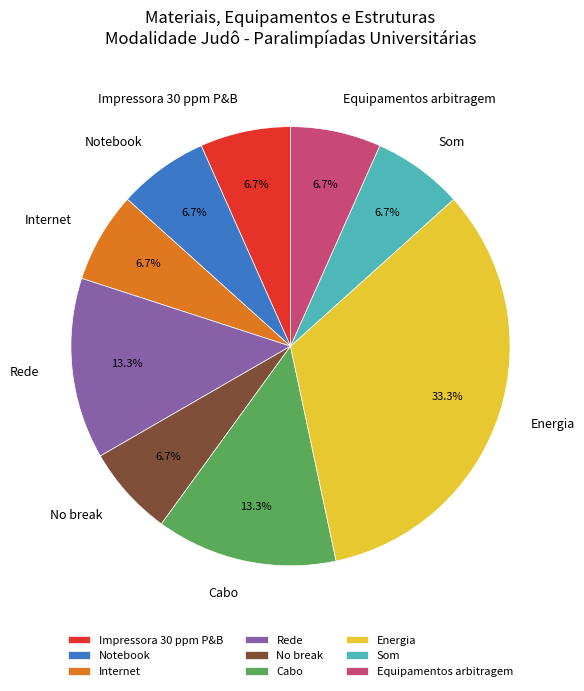

Do Rede and Impressora 30 ppm P&B together represent more than half of the pie?

No